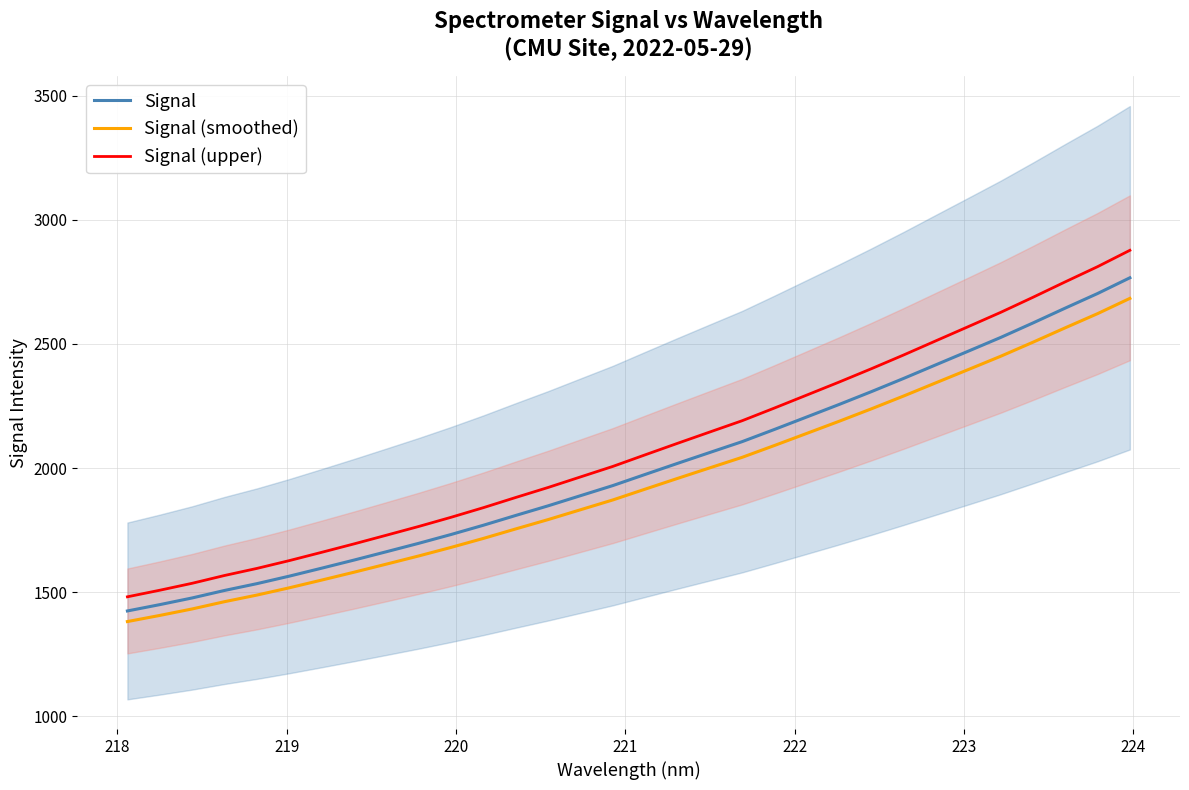

What are all the series names shown in the legend?

Signal, Signal (smoothed), Signal (upper)